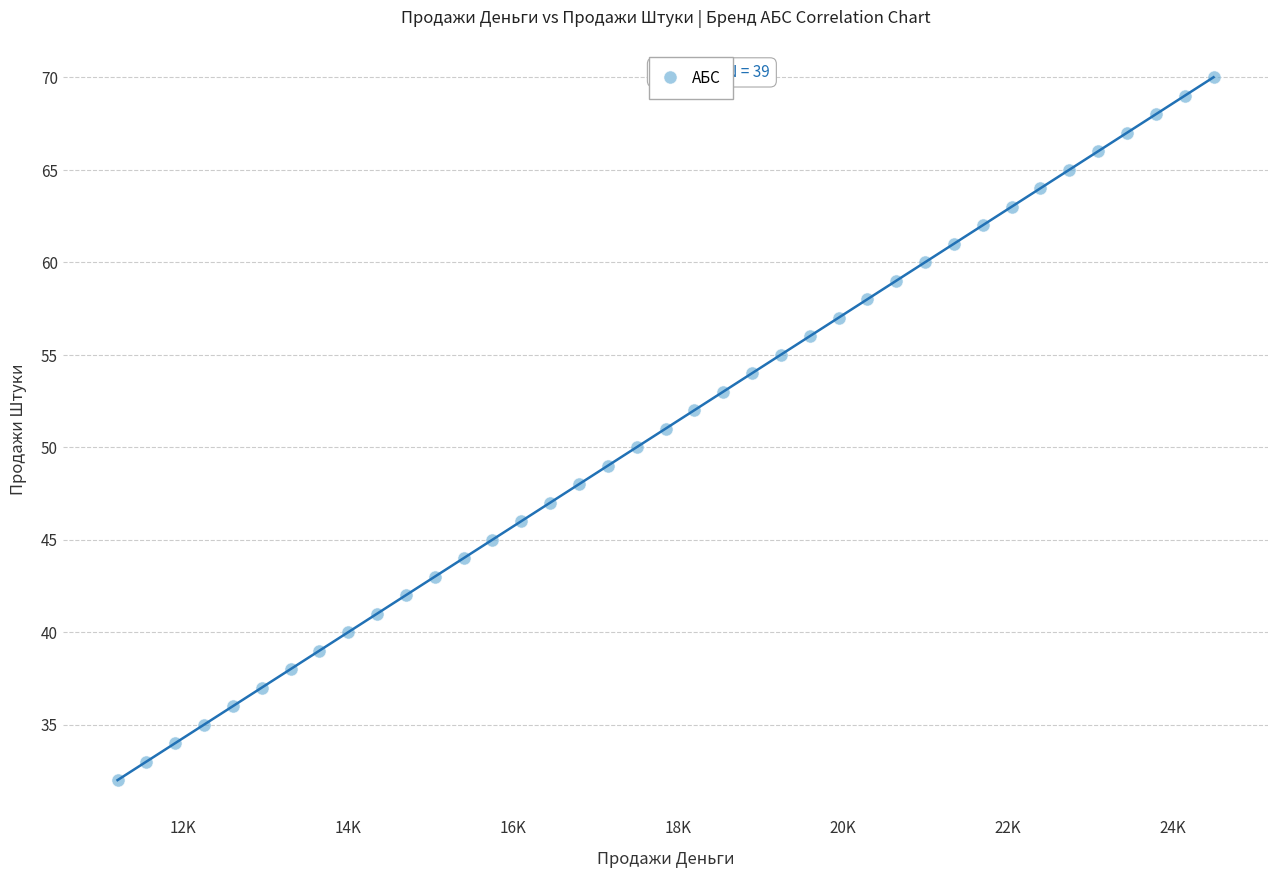

What is the range of X values (max minus min)?

13300